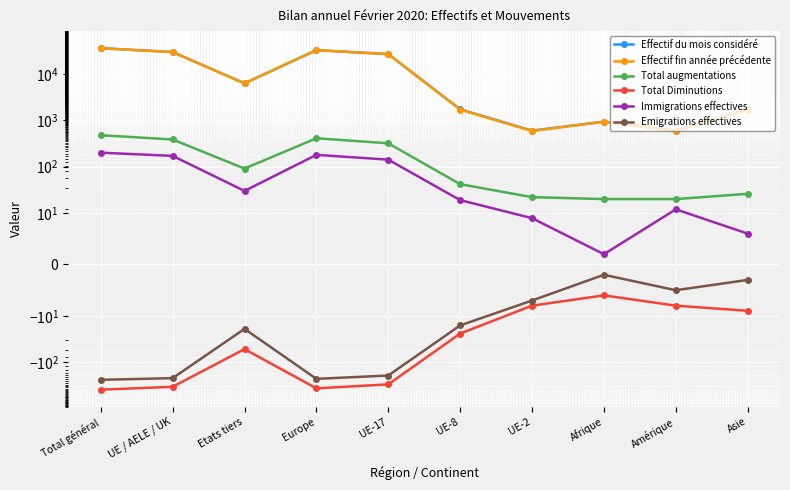

What is the sum of all Effectif fin année précédente values?

137412